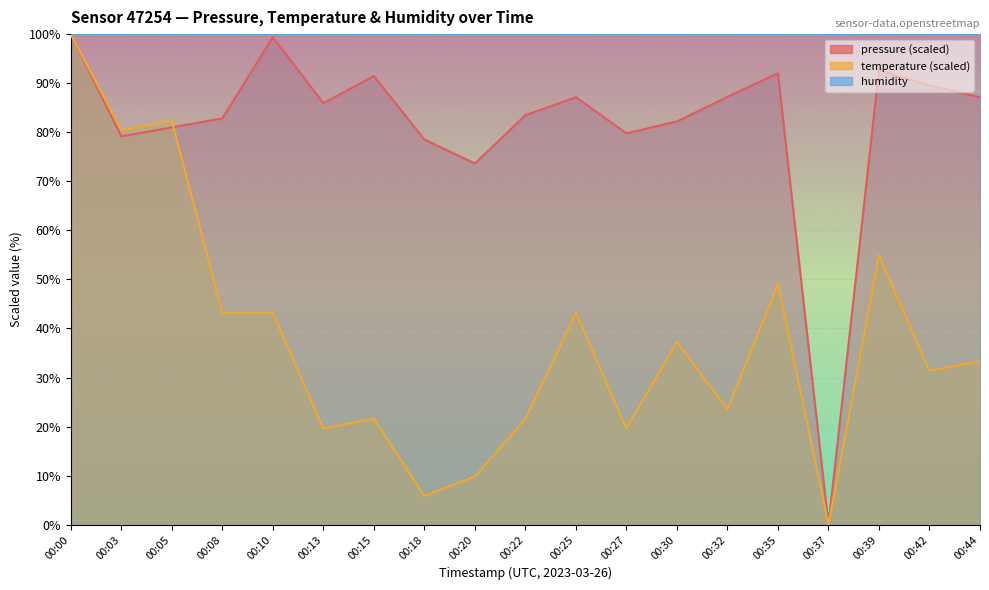

At how many categories does at least one series exceed 16?

18